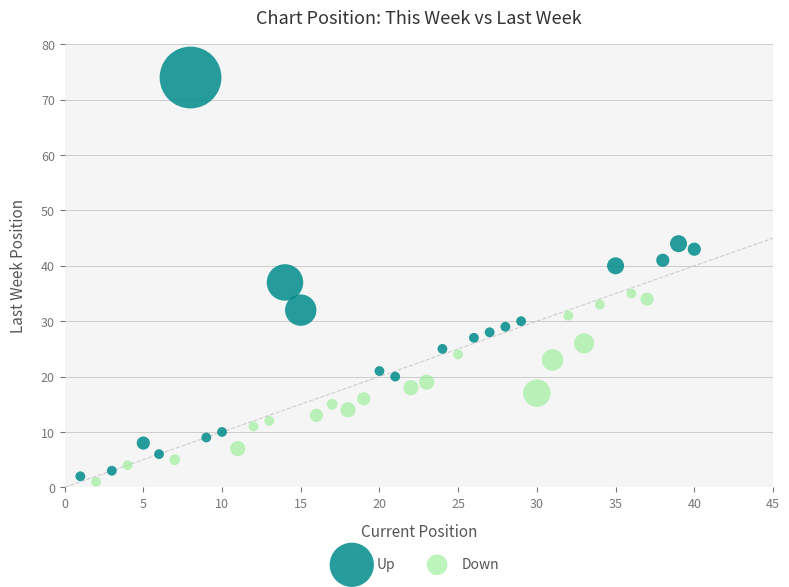

Which series has the largest Y range (max minus min)?

Up